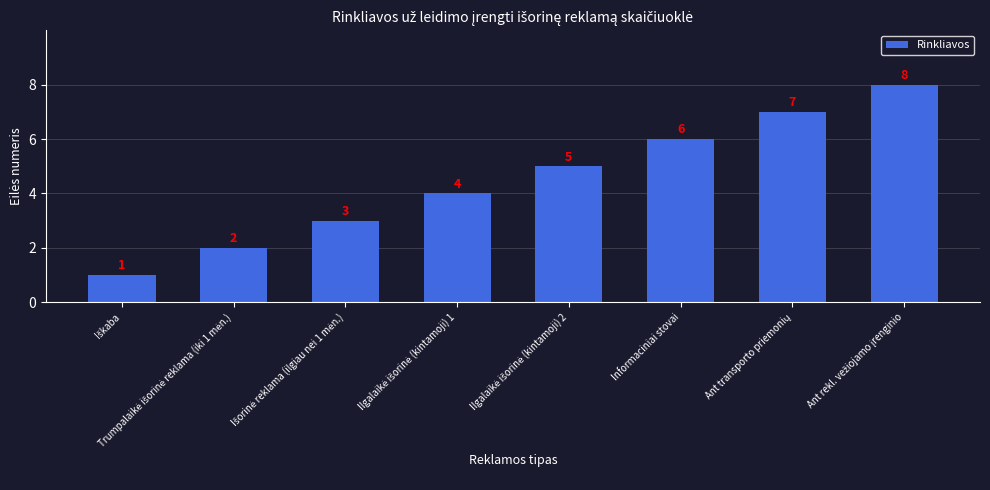

What is the maximum value shown in the chart?

8